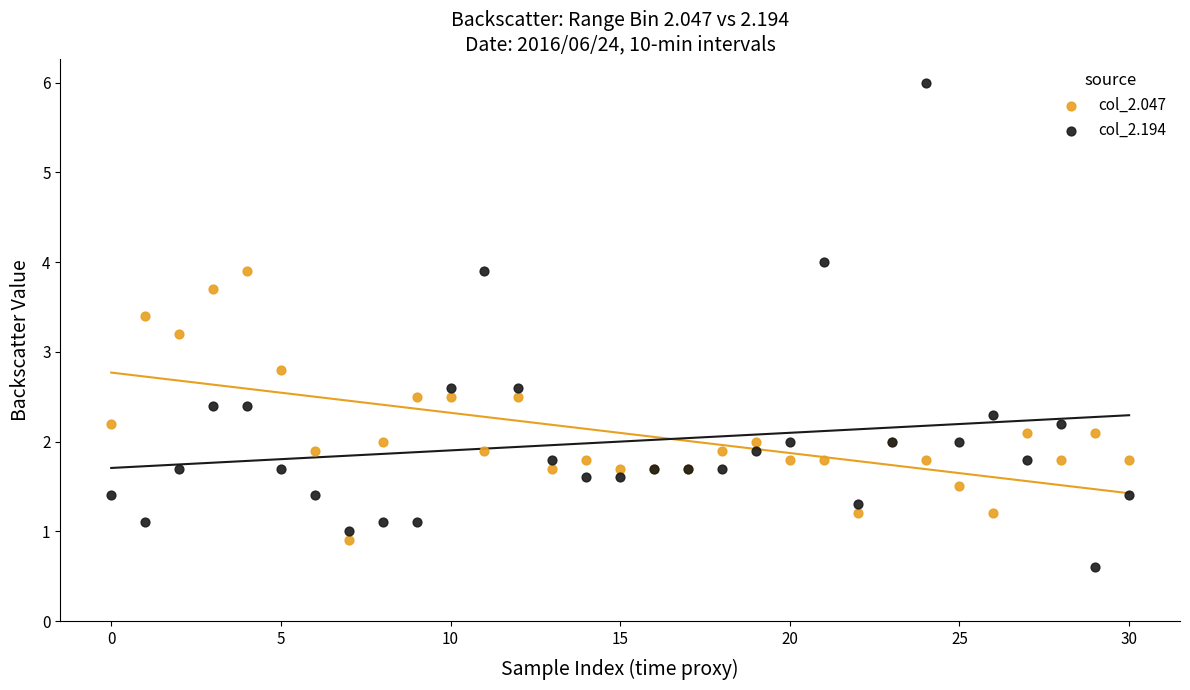

Which series contains the lowest Y value?

col_2.194